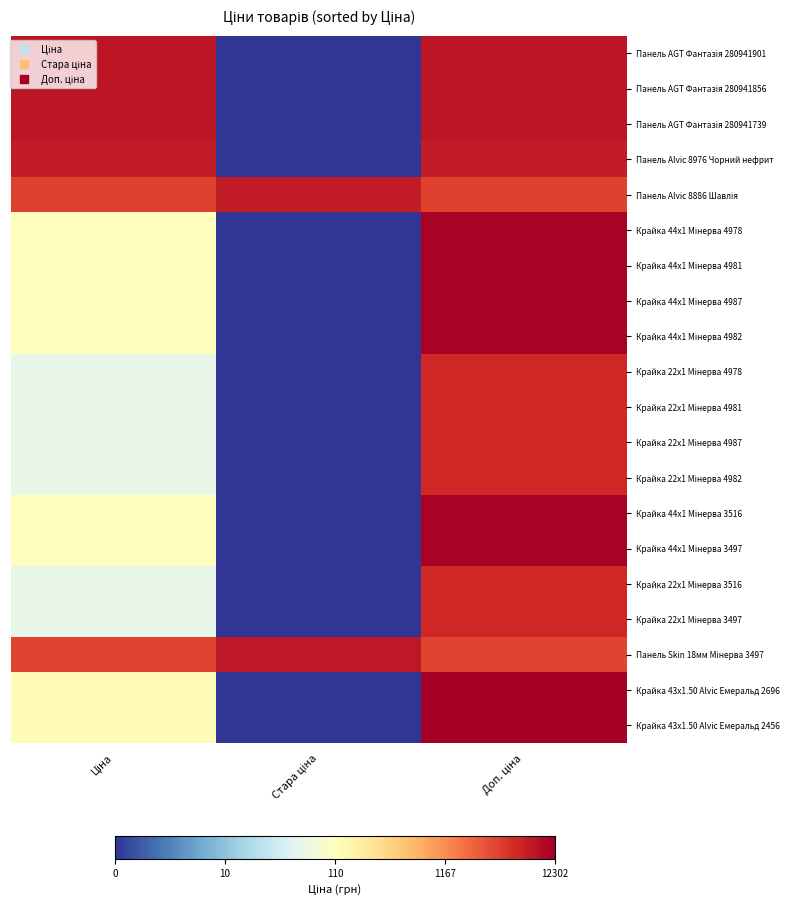

Which label corresponds to the smallest value in the chart?

Стара ціна